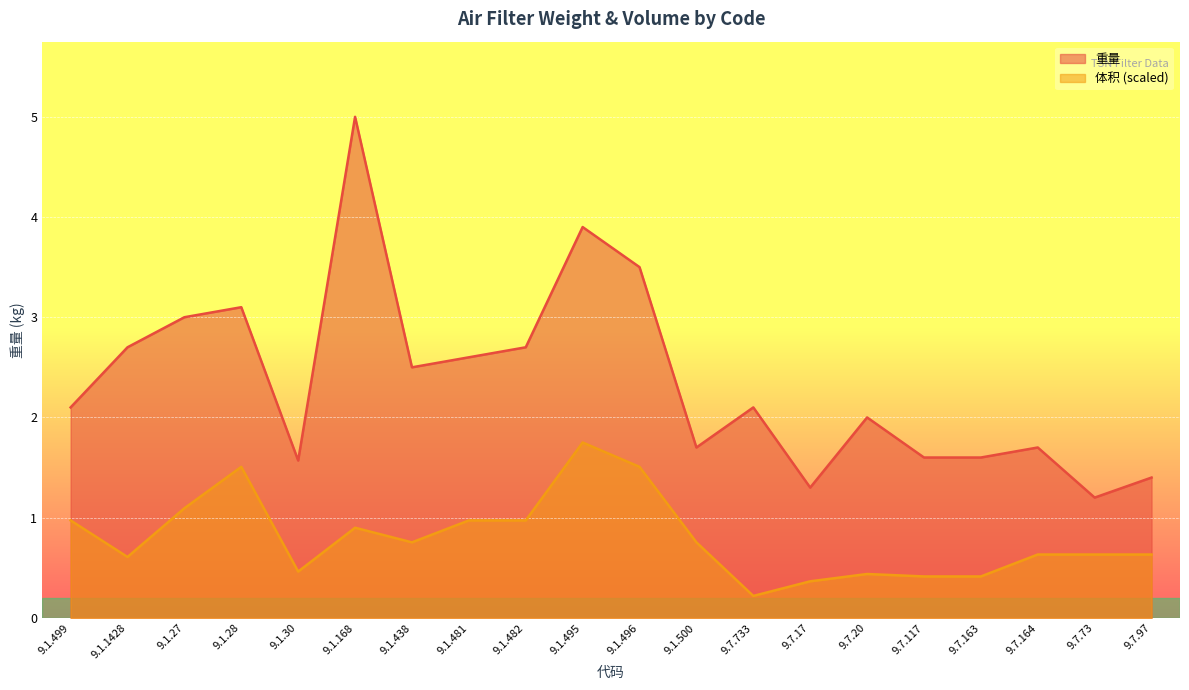

How many interior local valleys does the 体积 series have?

4